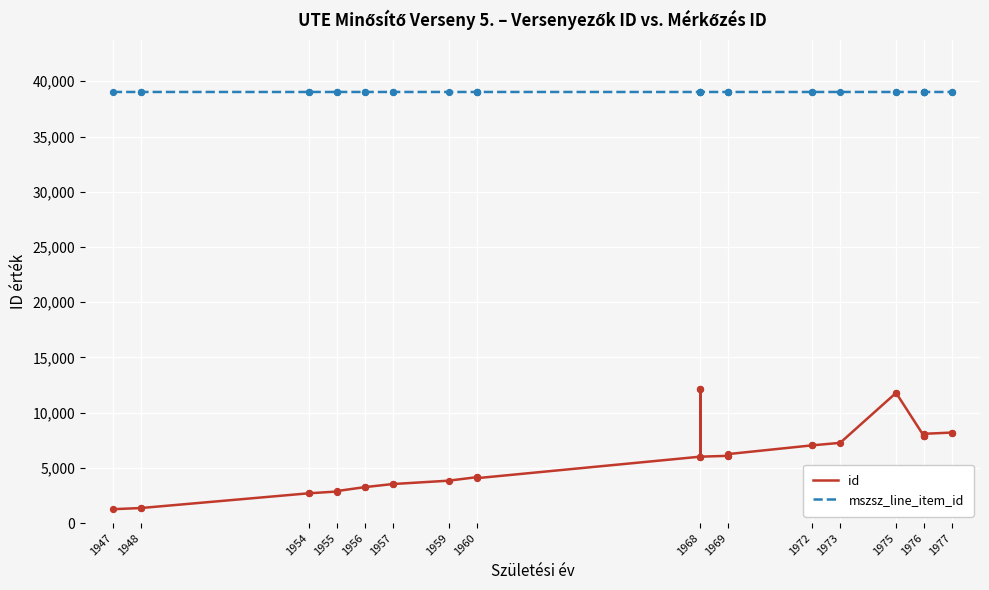

Which series has the largest Y range (max minus min)?

id